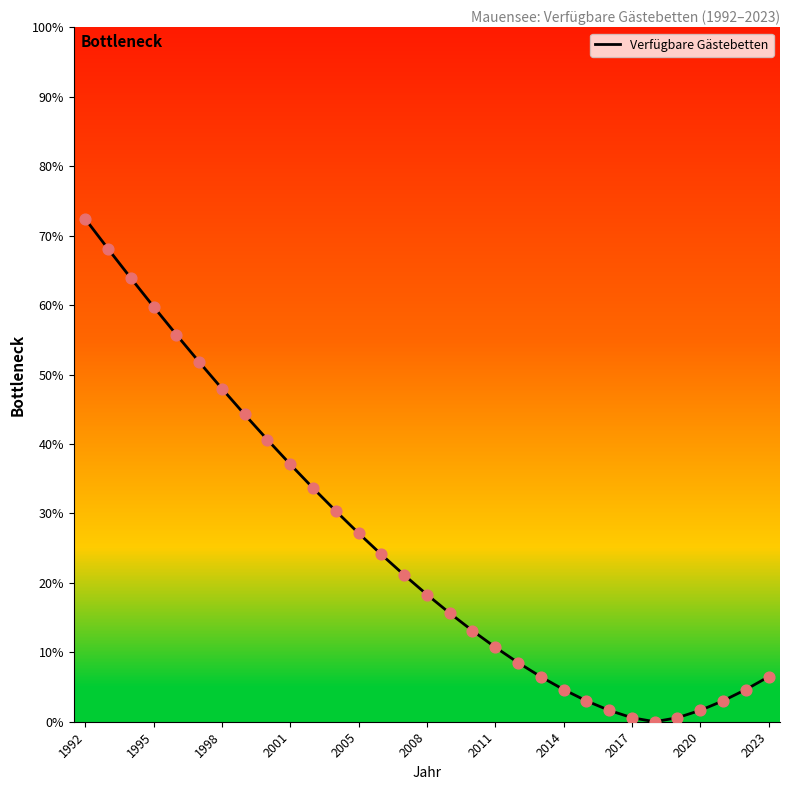

What is the maximum value shown in the chart?

72.4